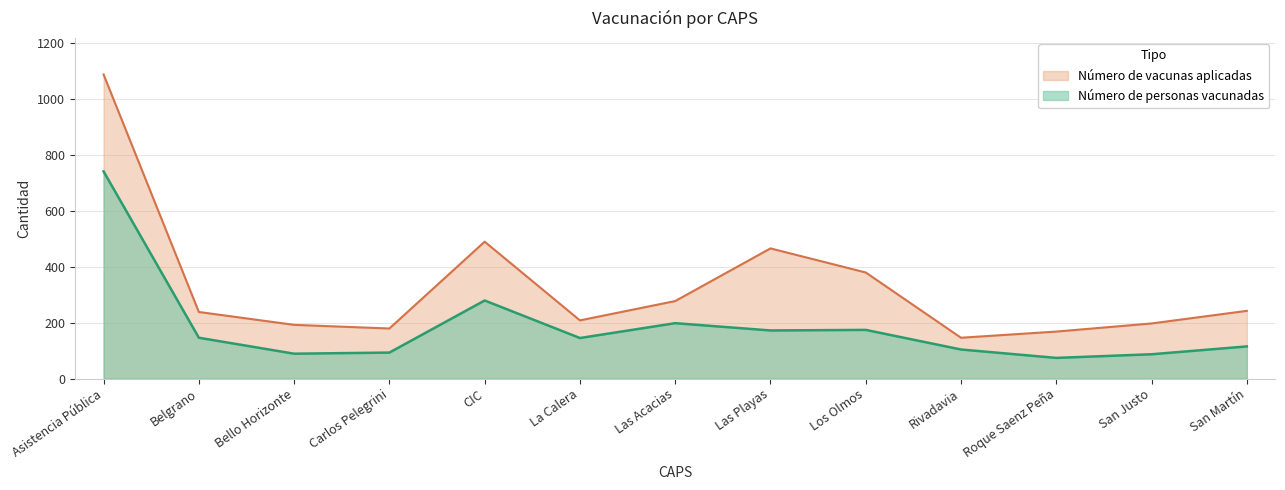

What is the difference between the maximum and minimum values in the Número de vacunas aplicadas series?

940